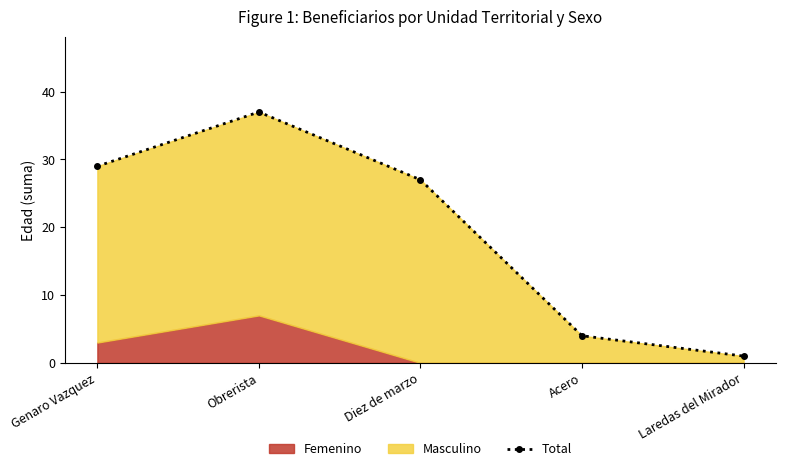

Reading right to left, transcribe all the data shown in this chart.

Laredas del Mirador=1	Acero=4	Diez de marzo=27	Obrerista=37	Genaro Vazquez=29